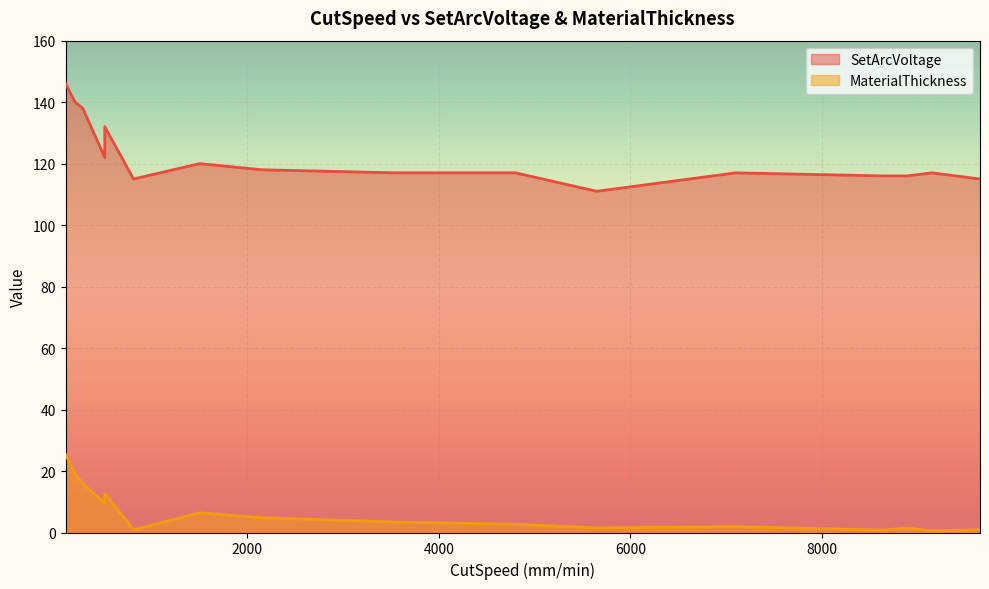

True or false: MaterialThickness has a value of 10.6 at 1500.

False